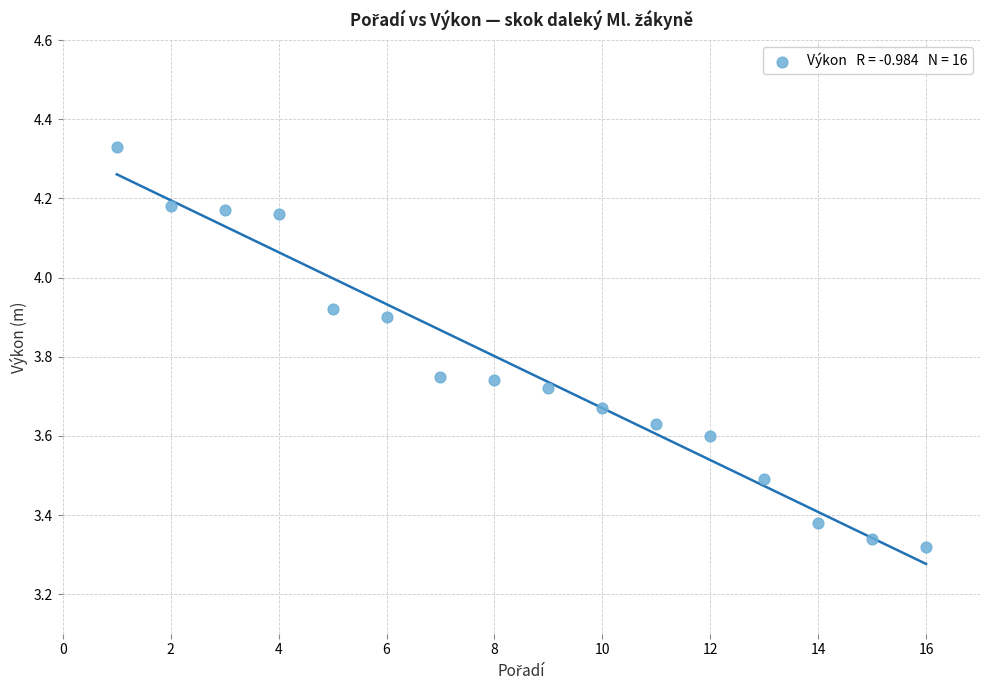

What is the range of Y values (max minus min)?

1.0